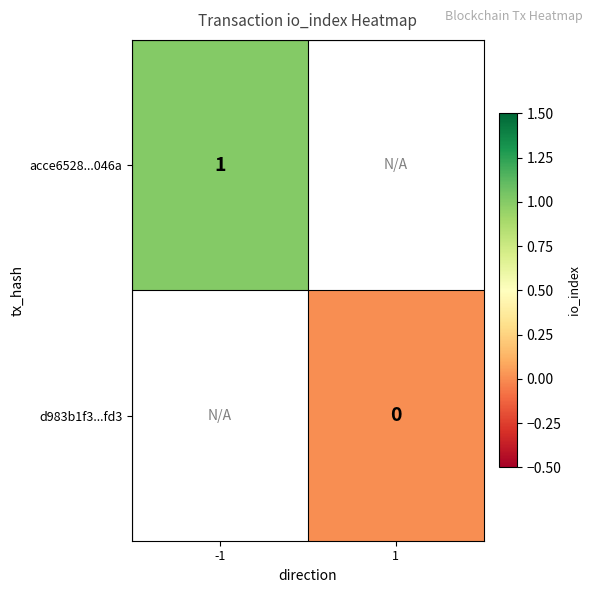

What is the greatest value displayed?

1.0